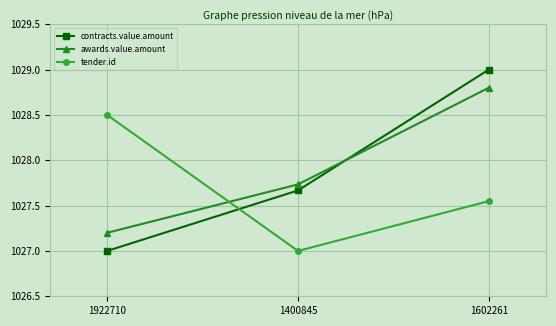

How many lines are shown in the chart?

3